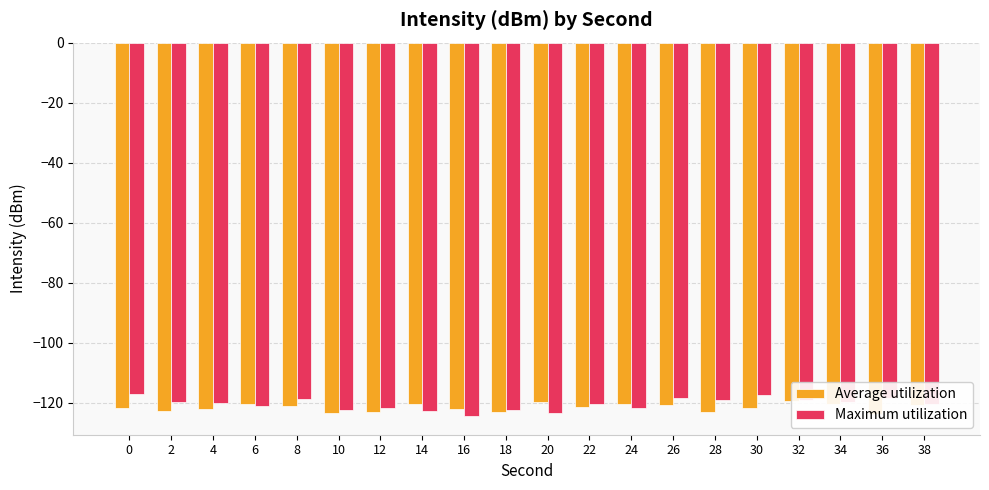

What is the sum of the Maximum utilization values at 18 and 14?

-245.2